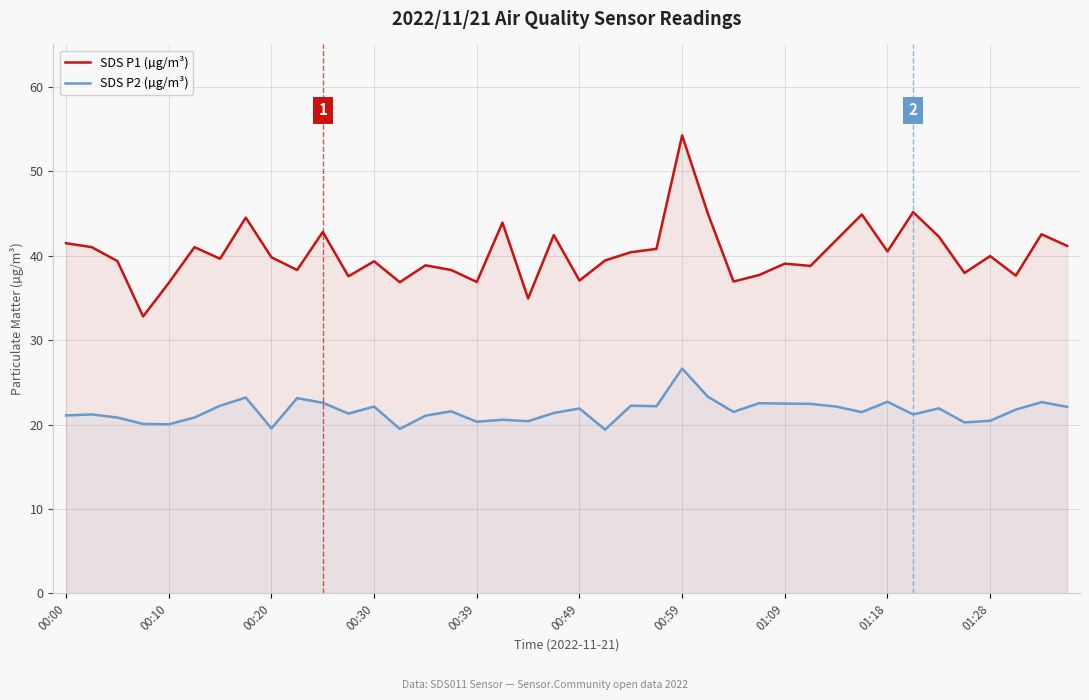

List the series in order of their peak value, highest first.

SDS P1 (µg/m³), SDS P2 (µg/m³)